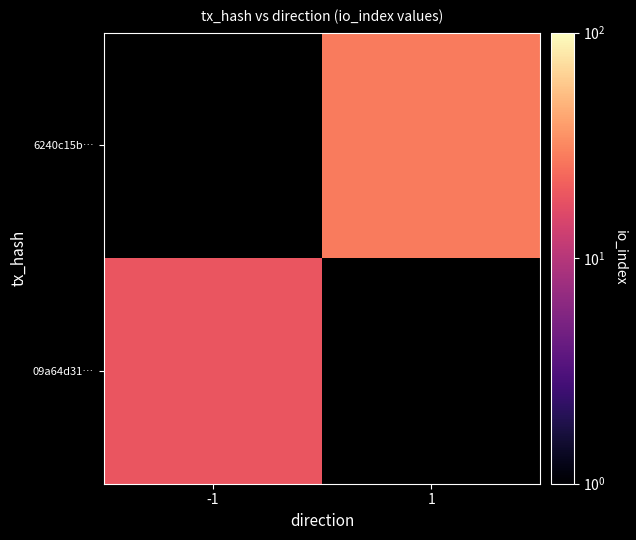

List the labels in order of 6240c15b… value, largest first.

-1, 1